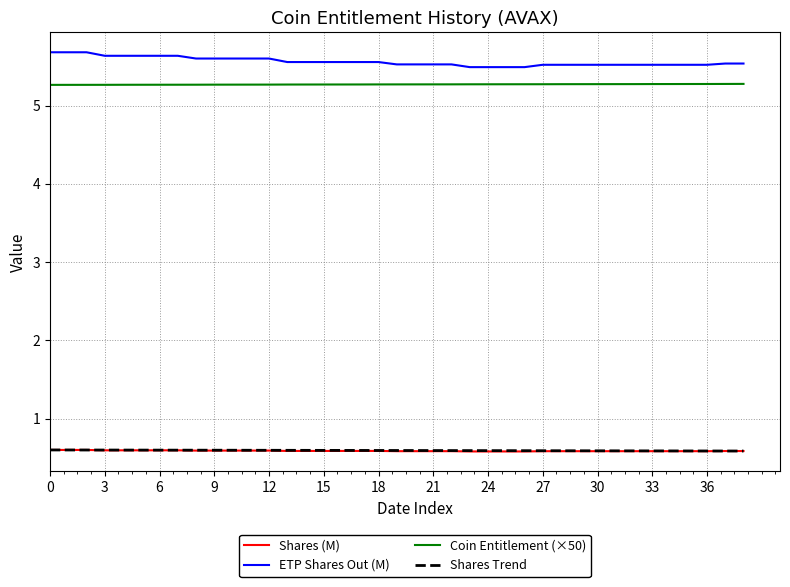

Which series has the largest range (max minus min)?

ETP Shares Out (M)